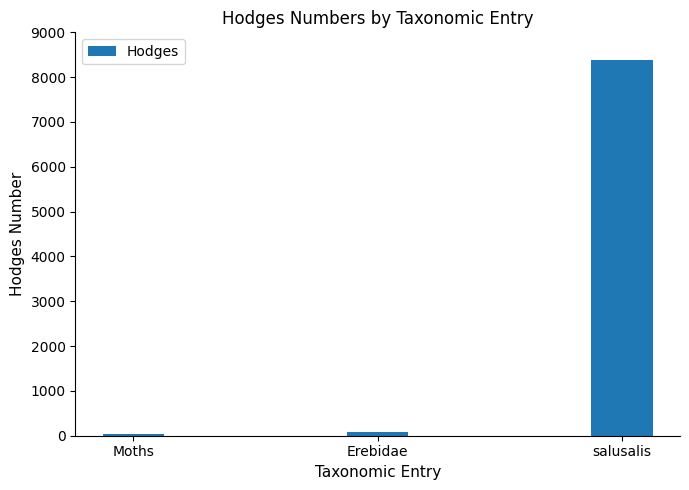

True or false: the data shows 14474.6 at salusalis.

False